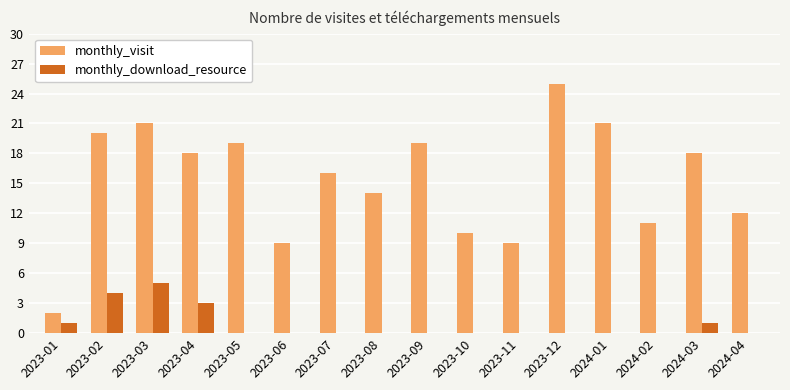

Which series has the largest total across all categories?

monthly_visit